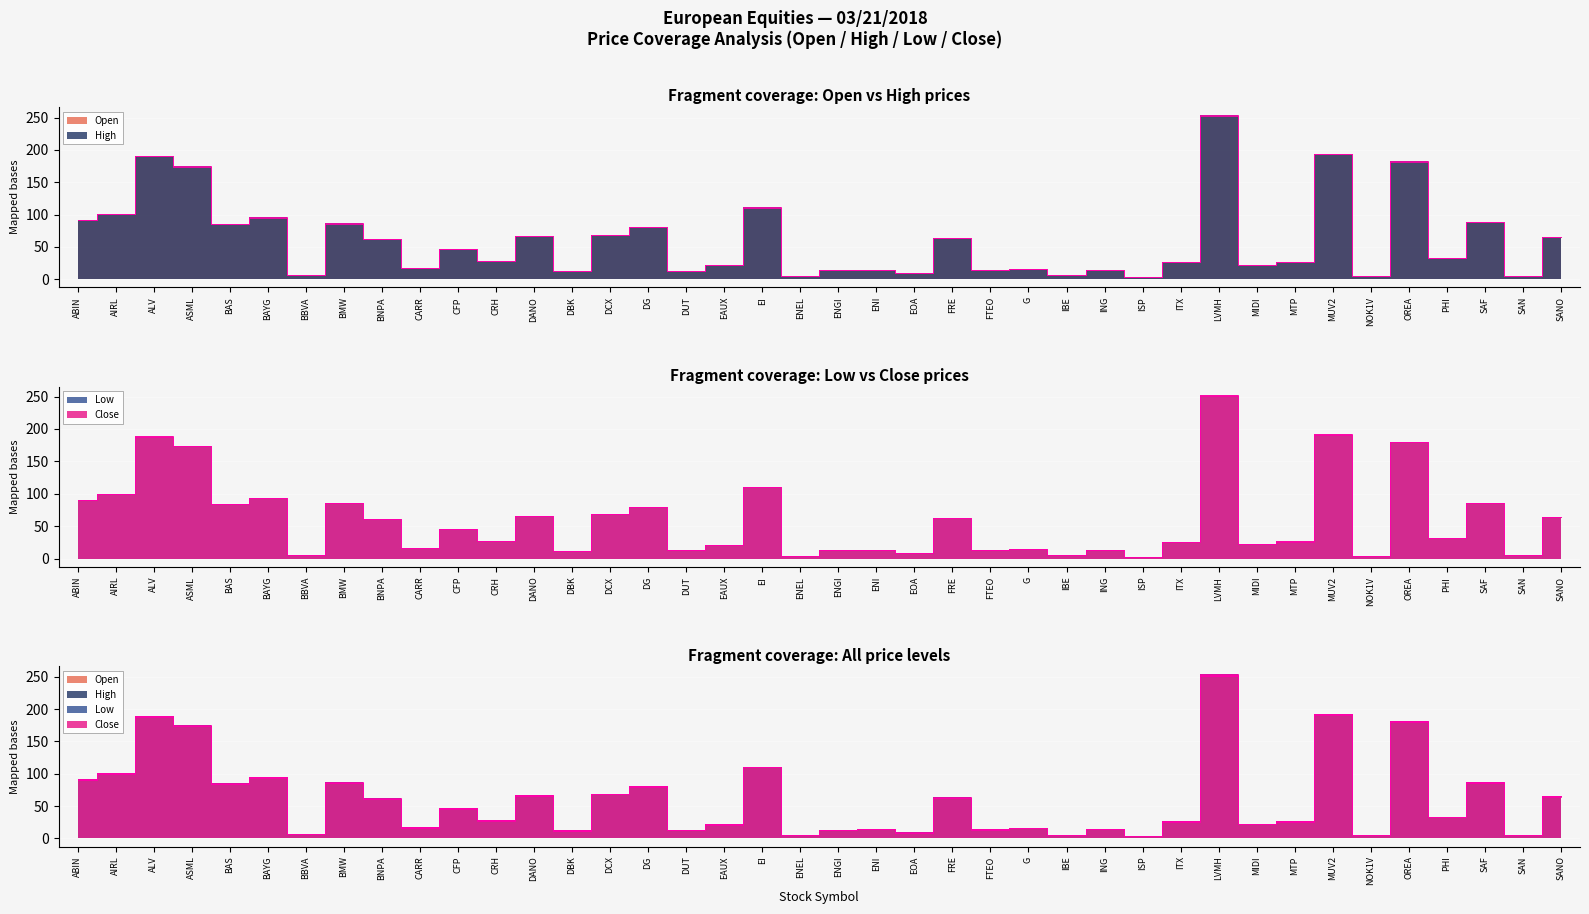

What is the highest value of the High series?

253.7